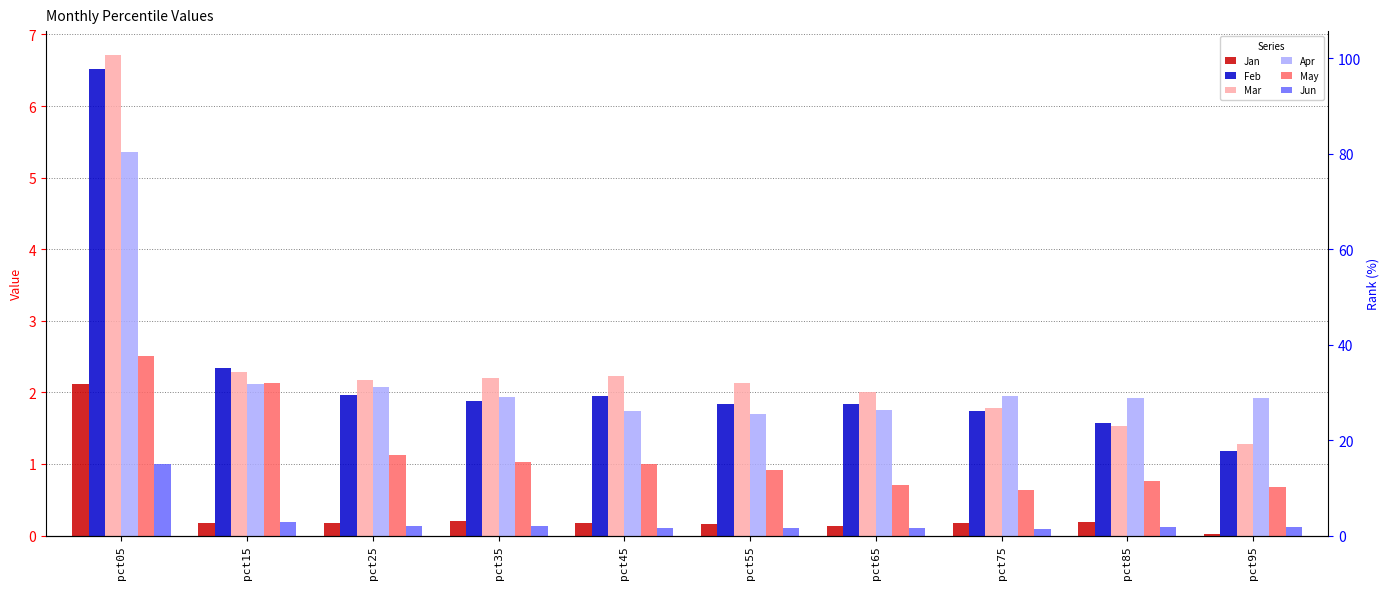

At which category is the sum across all series the highest?

pct05